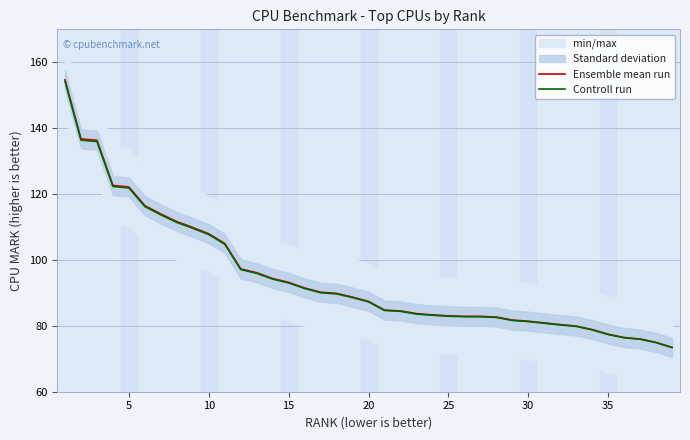

How many lines are shown in the chart?

2